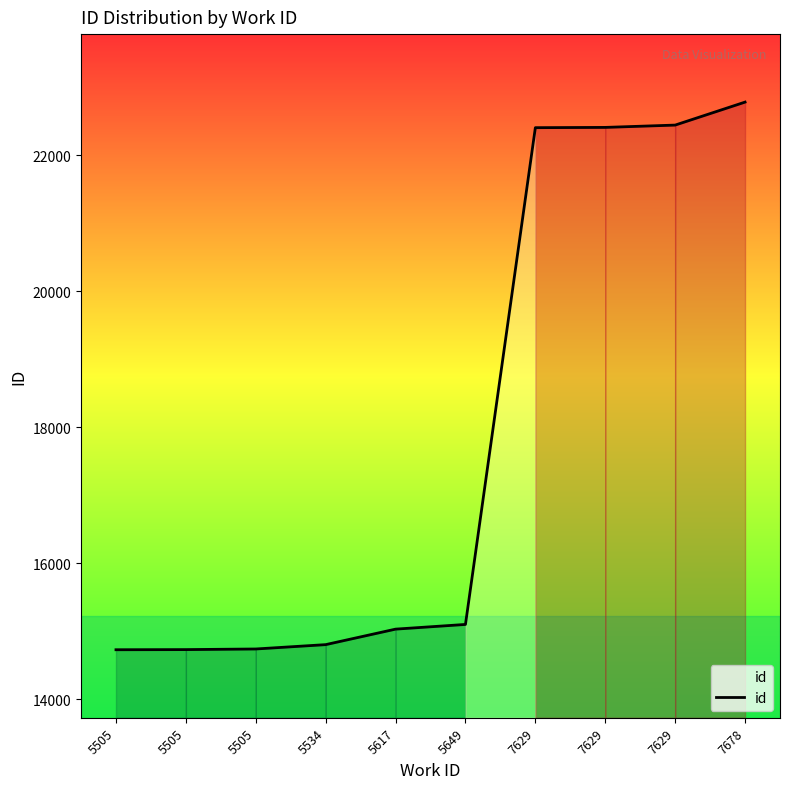

What is the smallest value displayed?

14728